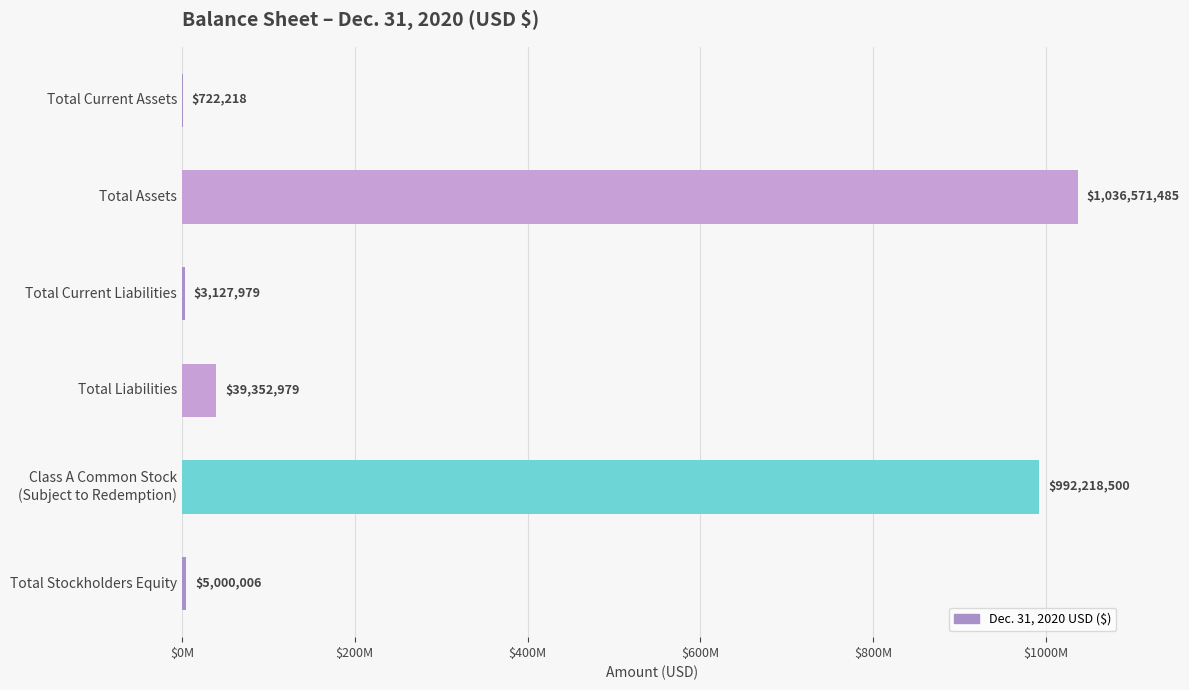

What is the greatest value displayed?

1036571485